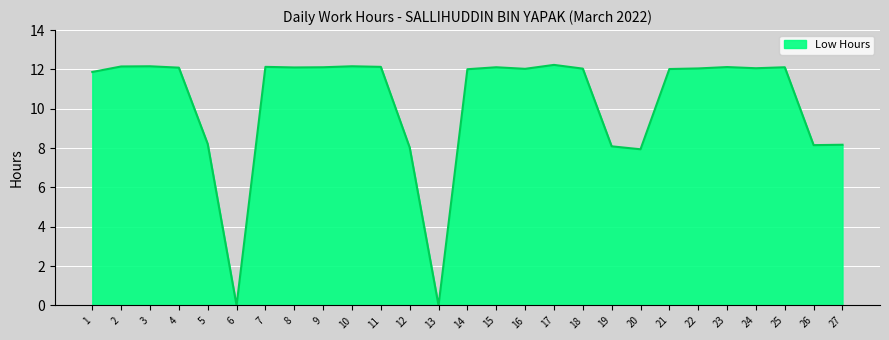

Is it true that the value at 11 is 12.1?

True